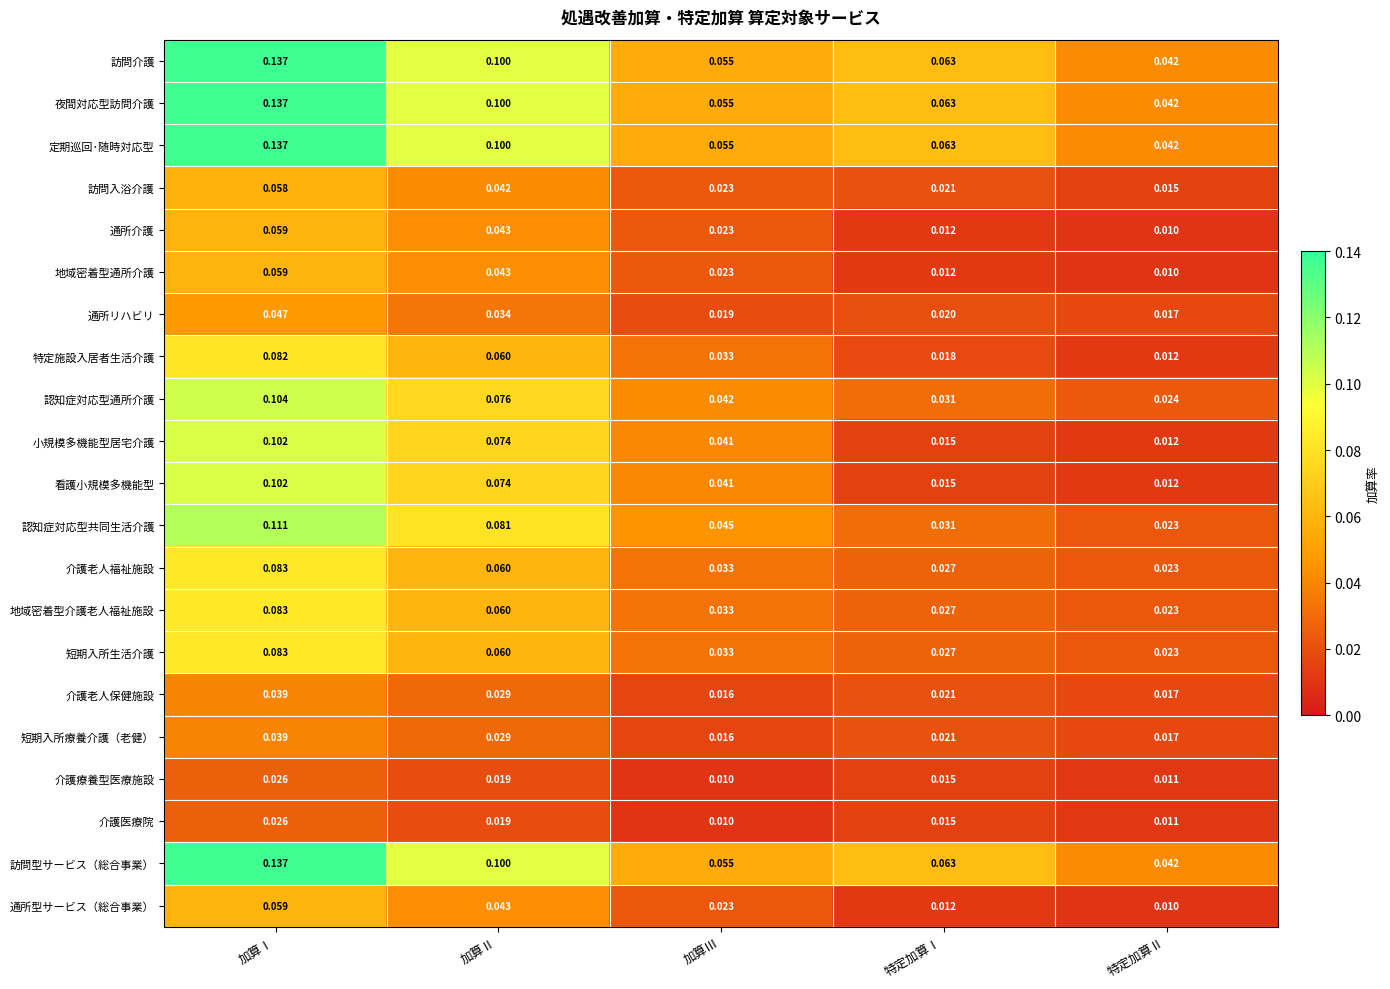

Rank the categories by 短期入所療養介護（老健） value from lowest to highest.

加算Ⅲ, 特定加算Ⅱ, 特定加算Ⅰ, 加算Ⅱ, 加算Ⅰ